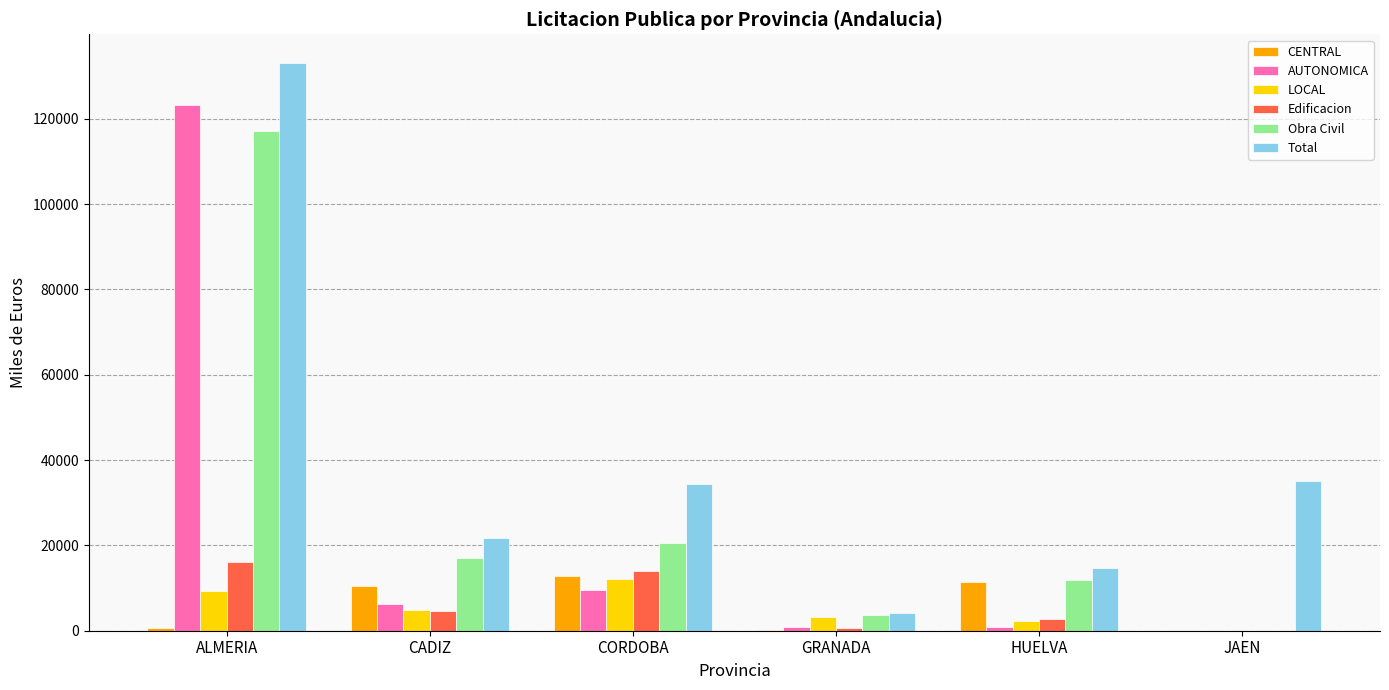

Which series has the largest total across all categories?

Total